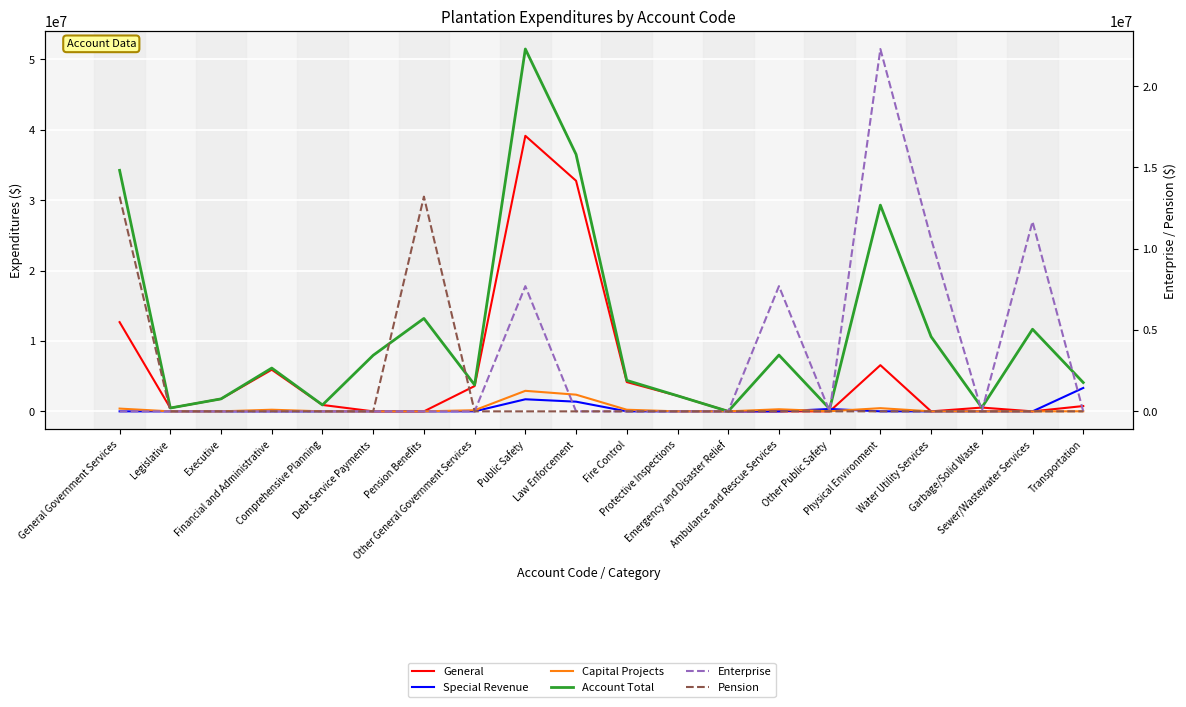

Which series has the widest spread of values?

Account Total